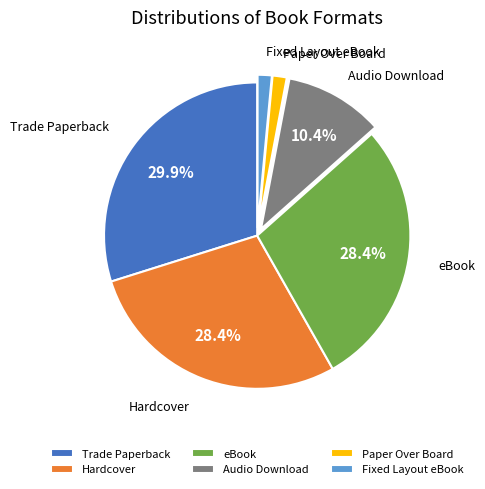

Between eBook and Fixed Layout eBook, which is larger?

eBook